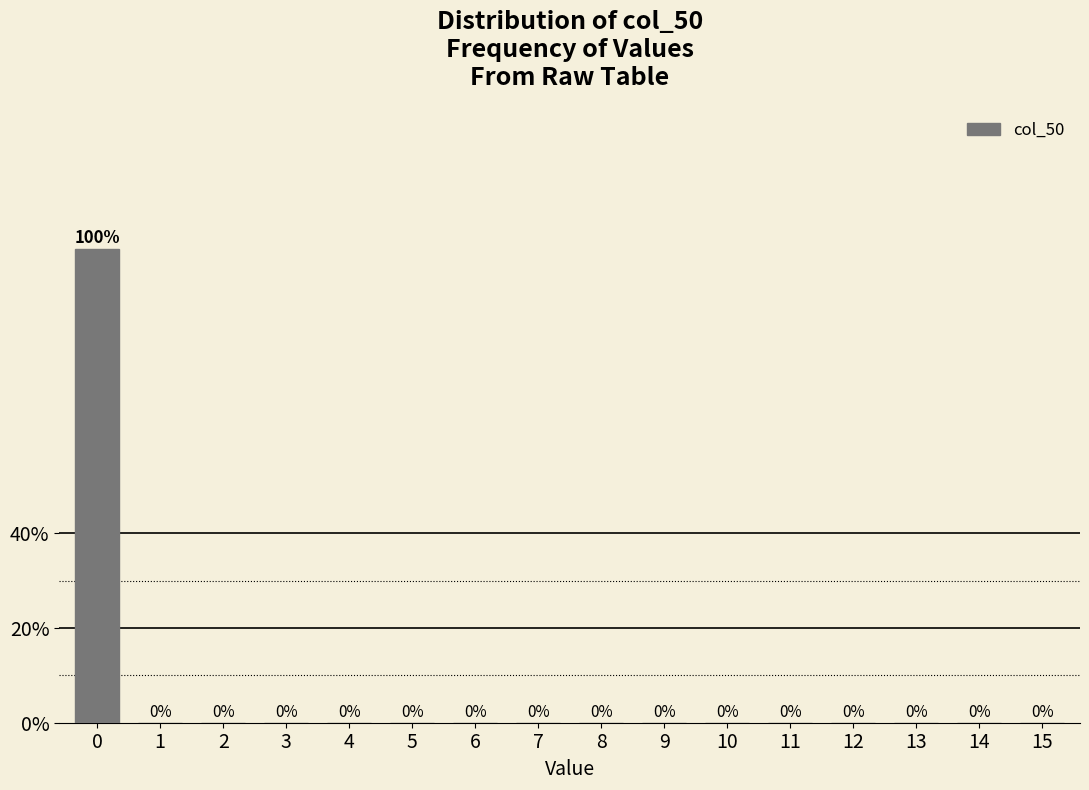

Reading right to left, what are all the values shown in this chart?

15=0	14=0	13=0	12=0	11=0	10=0	9=0	8=0	7=0	6=0	5=0	4=0	3=0	2=0	1=0	0=100